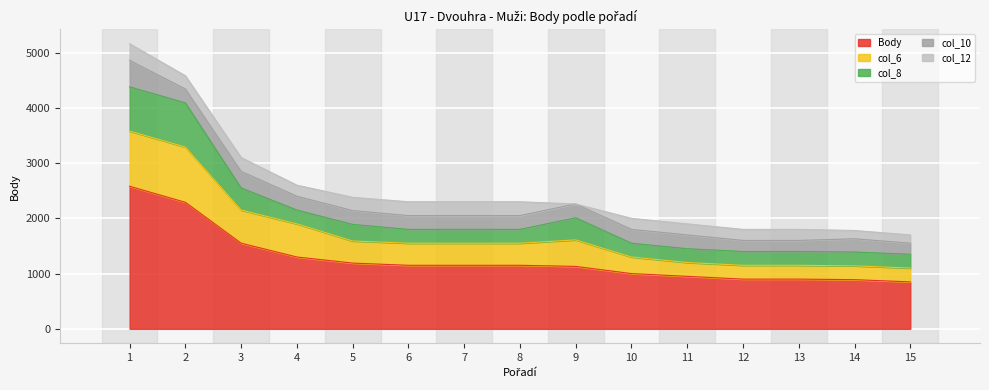

Is the value of col_10 at 3 greater than the value of Body at 3?

No